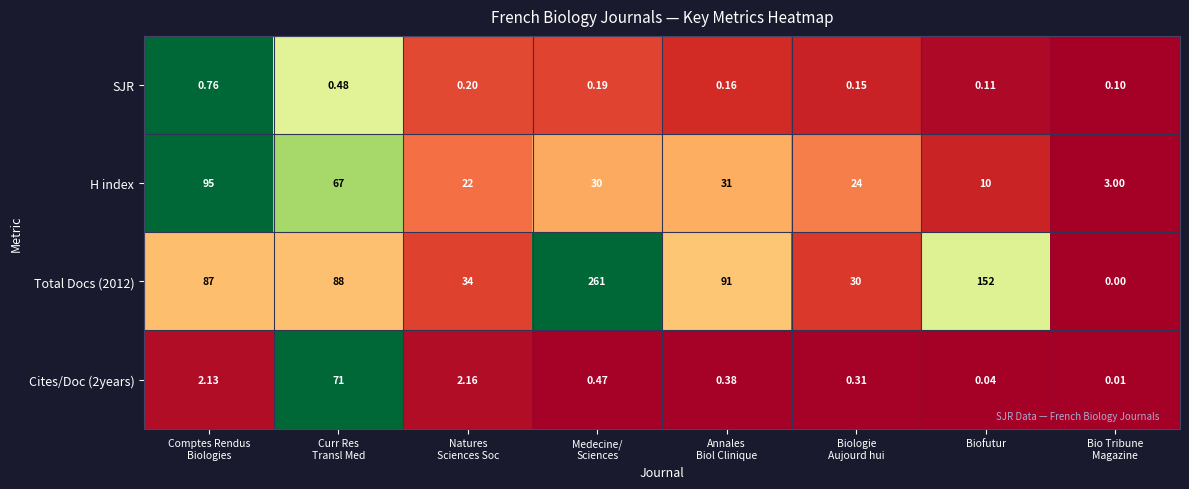

Which series has the widest spread of values?

Total Docs (2012)